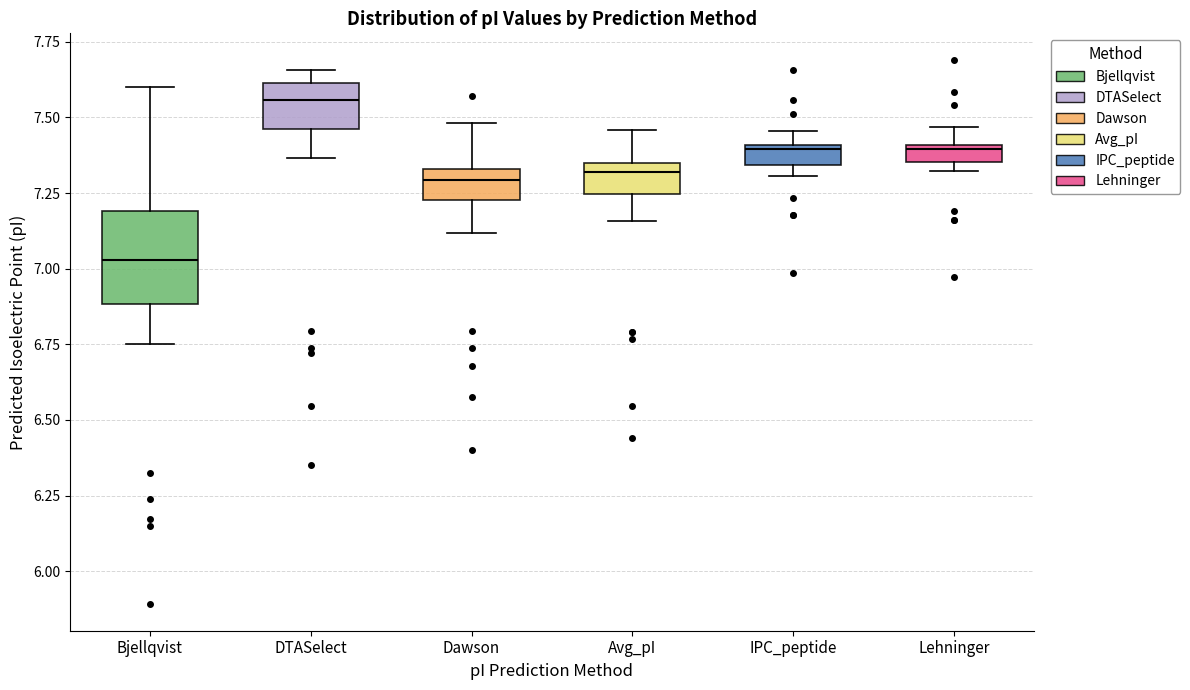

Which box has the highest median line?

DTASelect